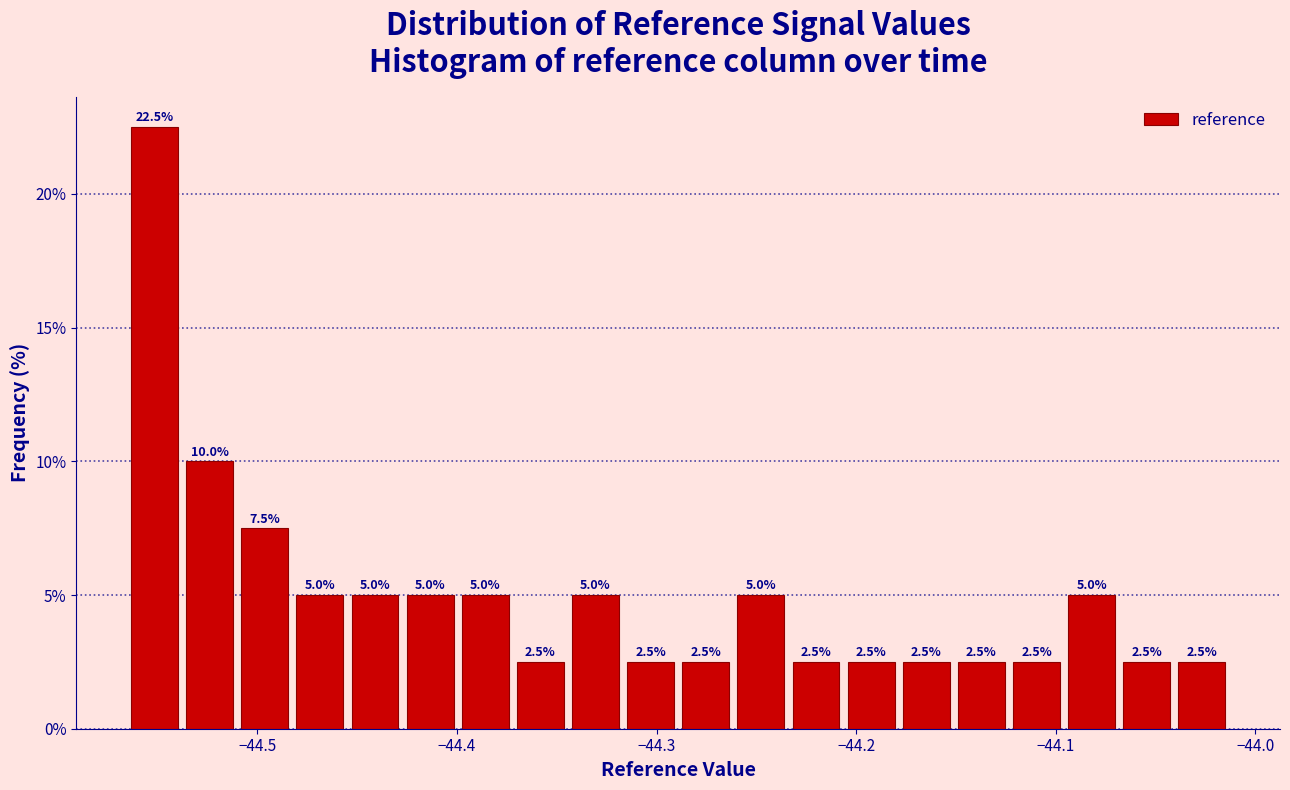

Read against the x-axis, roughly where is the centre of the tallest bar?

-44.55